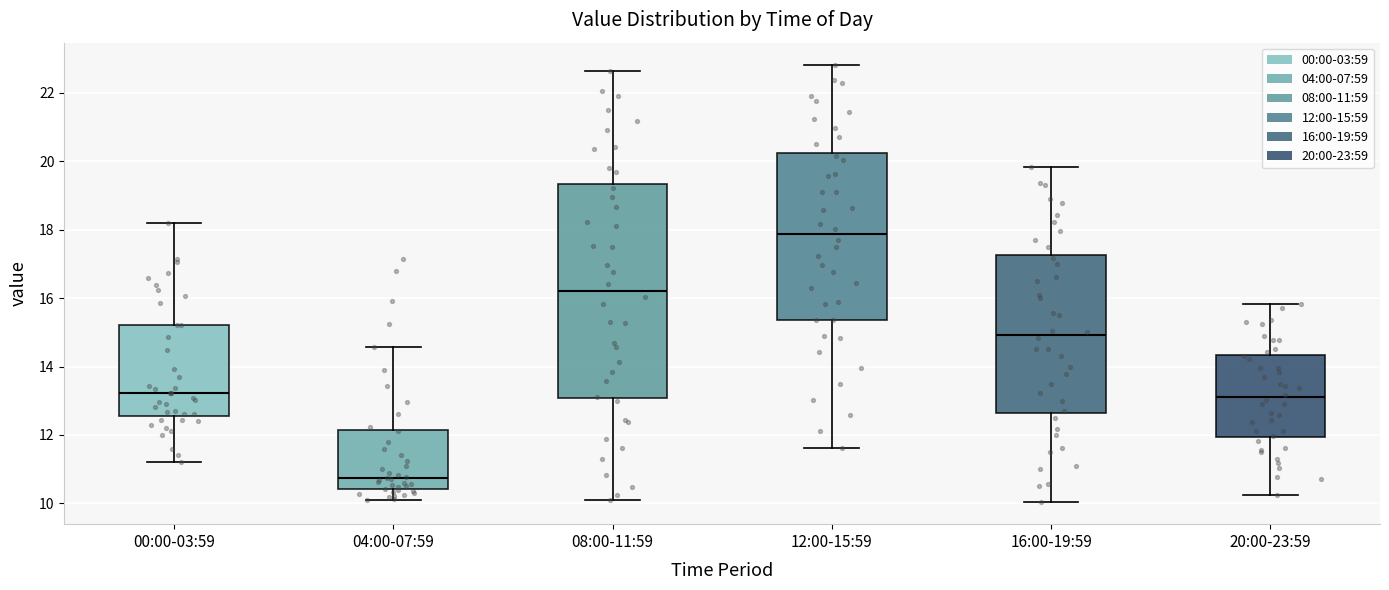

Reading left to right, read every box against the y-axis: the position of its median line, the range the box covers, and the ends of its whiskers. The values are not printed on the chart, so give them approximately, as read against the axis.

00:00-03:59: median 13.2, box 12.6 to 15.2, whiskers 11.2 to 18.2
04:00-07:59: median 10.8, box 10.4 to 12.2, whiskers 10.2 to 14.6
08:00-11:59: median 16.2, box 13.0 to 19.4, whiskers 10.2 to 22.6
12:00-15:59: median 17.8, box 15.4 to 20.2, whiskers 11.6 to 22.8
16:00-19:59: median 15.0, box 12.6 to 17.2, whiskers 10.0 to 19.8
20:00-23:59: median 13.2, box 12.0 to 14.4, whiskers 10.2 to 15.8